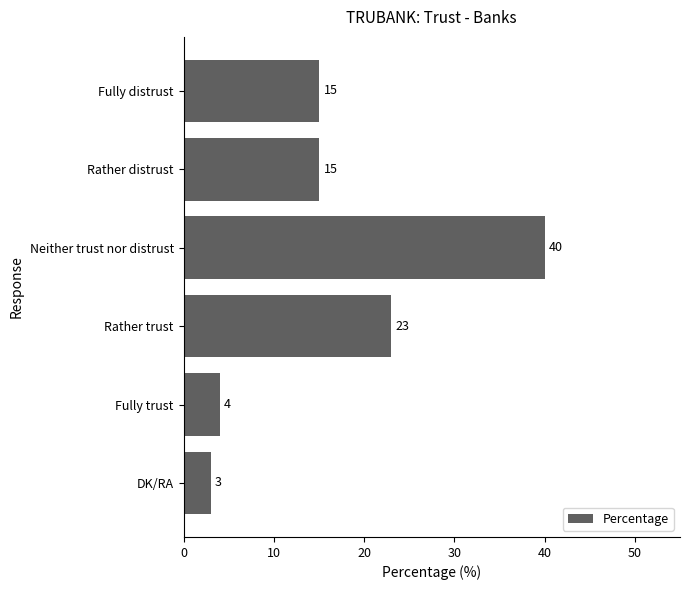

Does the chart contain any negative values?

No